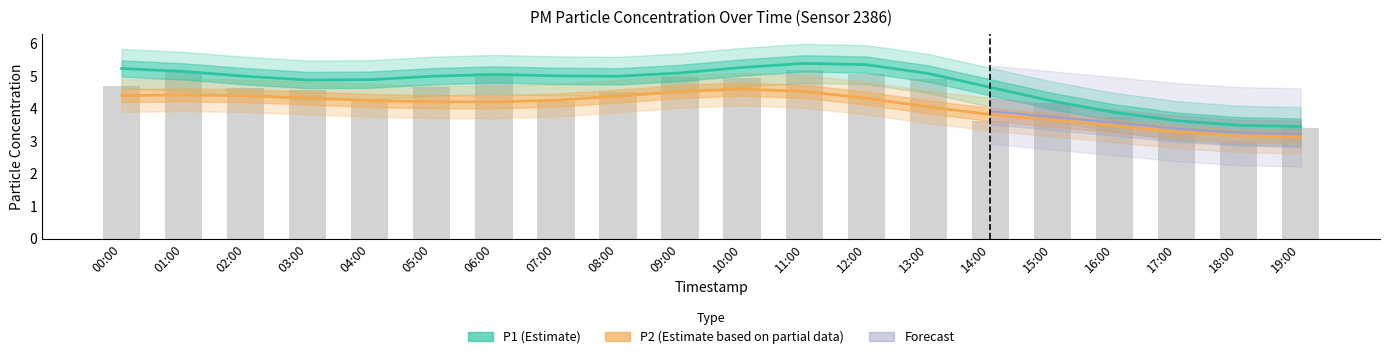

What position from the left is 06:00?

7